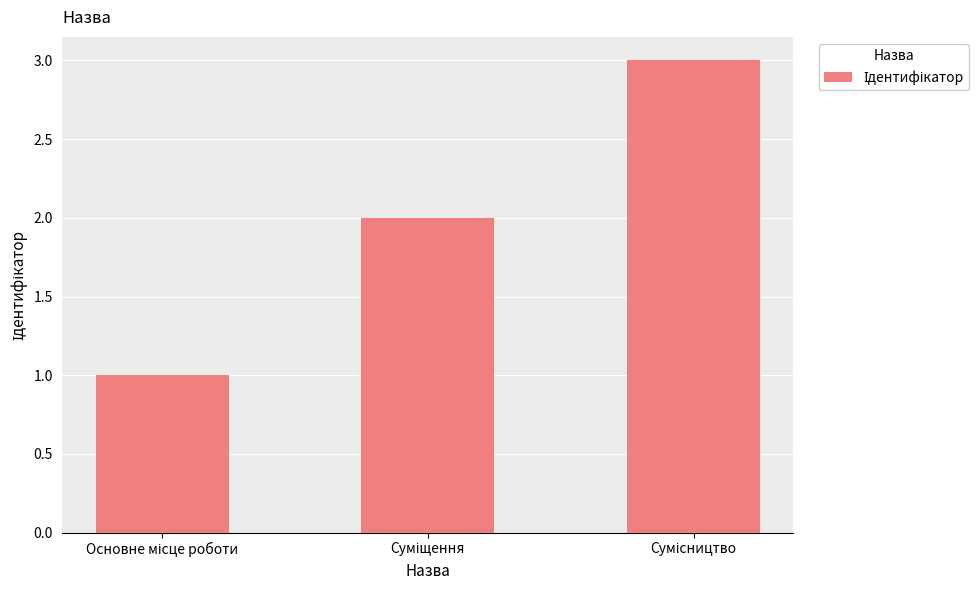

What is the greatest value displayed?

3